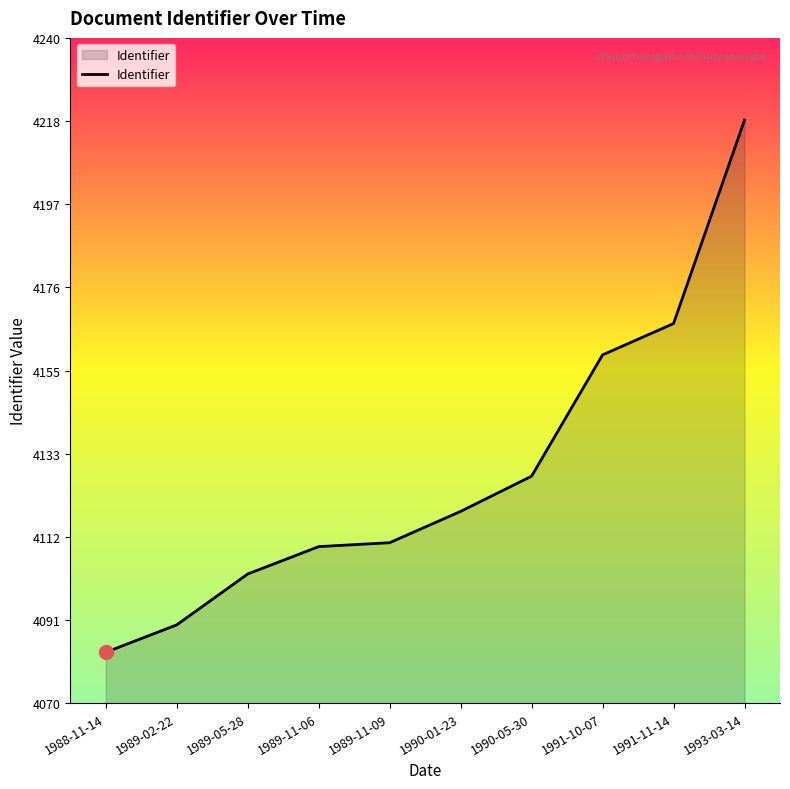

What is the difference between the maximum and minimum values?

136